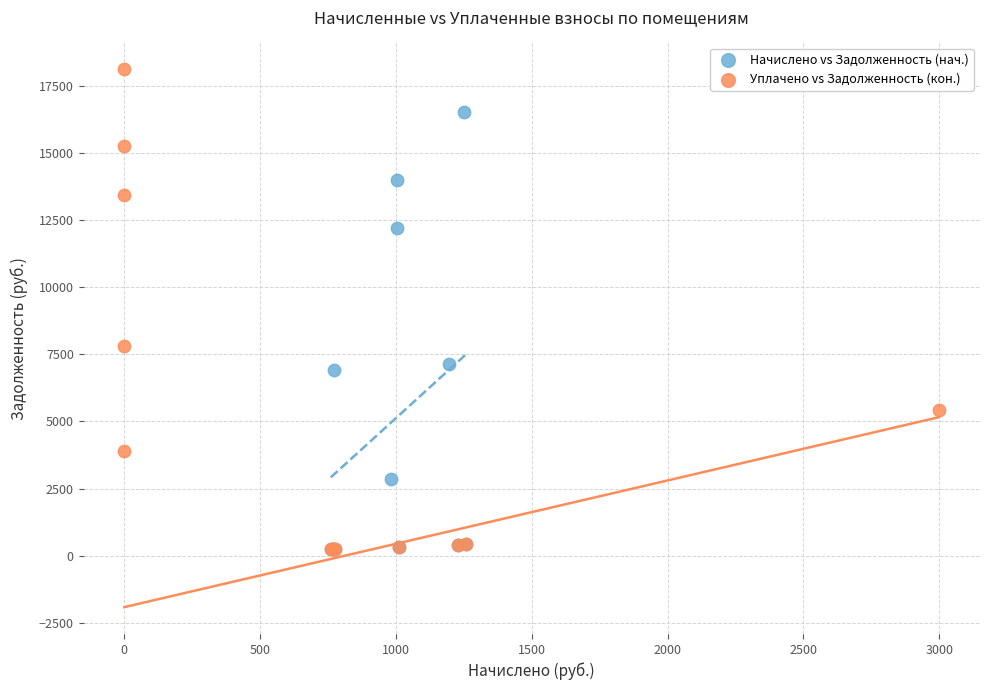

Which series reaches the maximum Y coordinate?

Уплачено vs Задолженность (кон.)